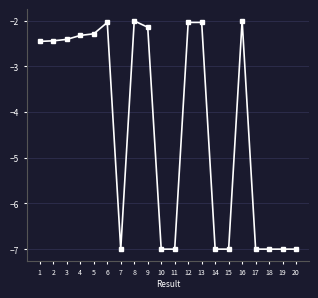

Between 19 and 1, which is larger?

1